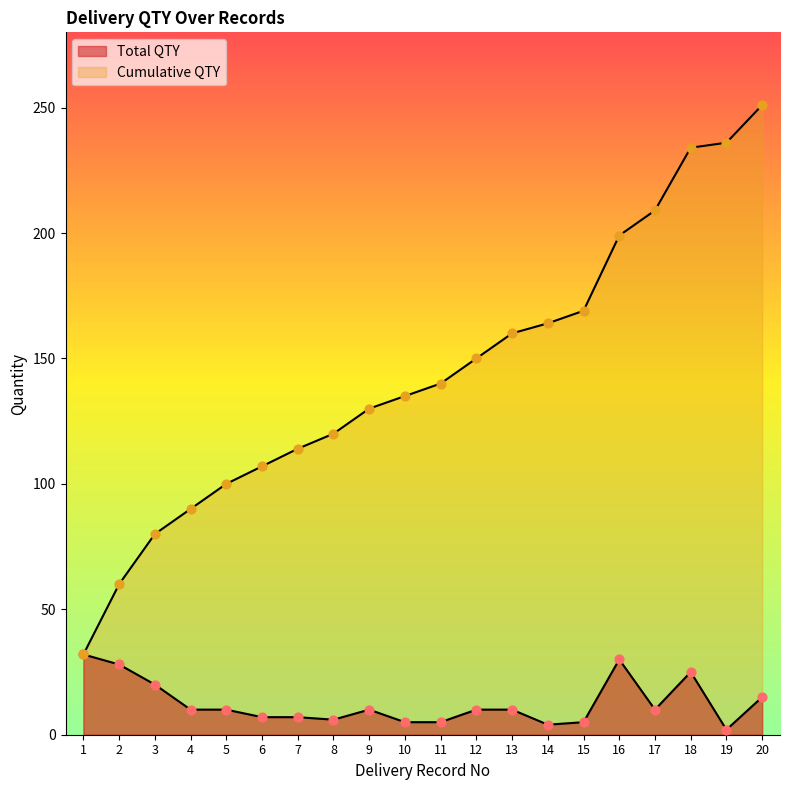

Which series reaches the maximum Y coordinate?

Cumulative QTY